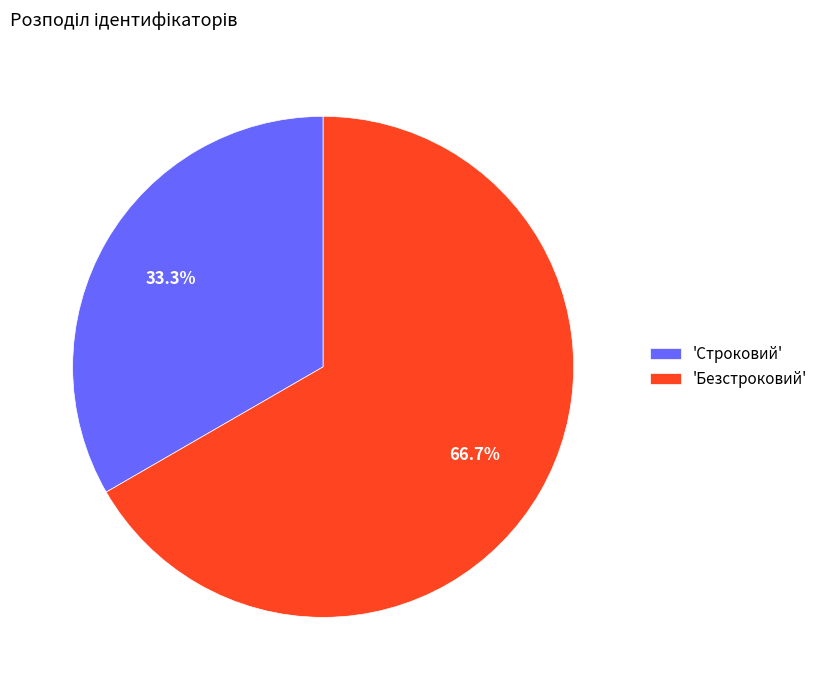

Do 'Безстроковий' and 'Строковий' together represent more than half of the pie?

Yes